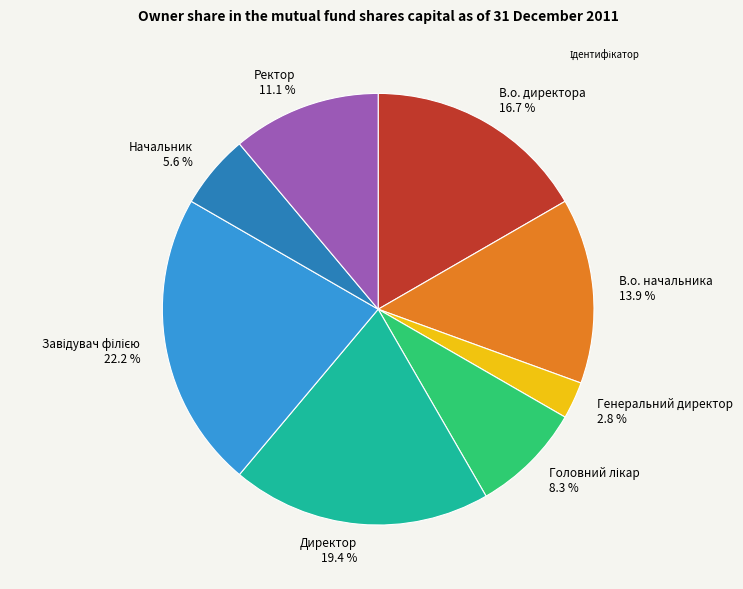

Is there any slice that represents more than half of the pie?

No